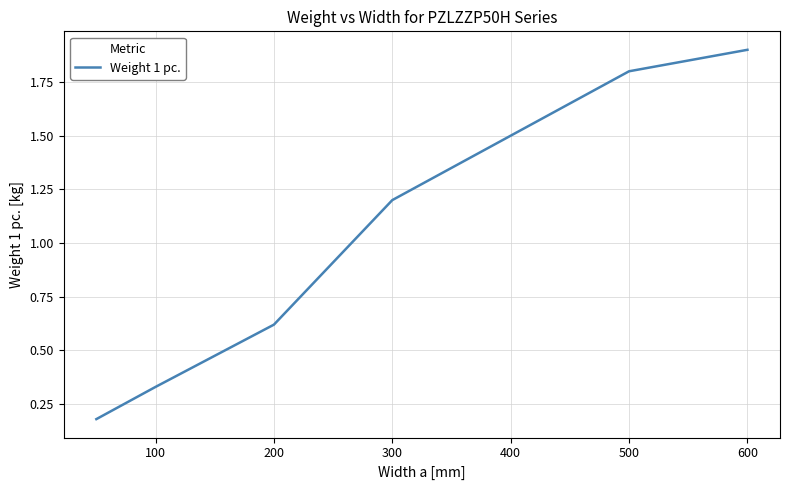

True or false: there are more than 1 points higher than both neighbors.

False